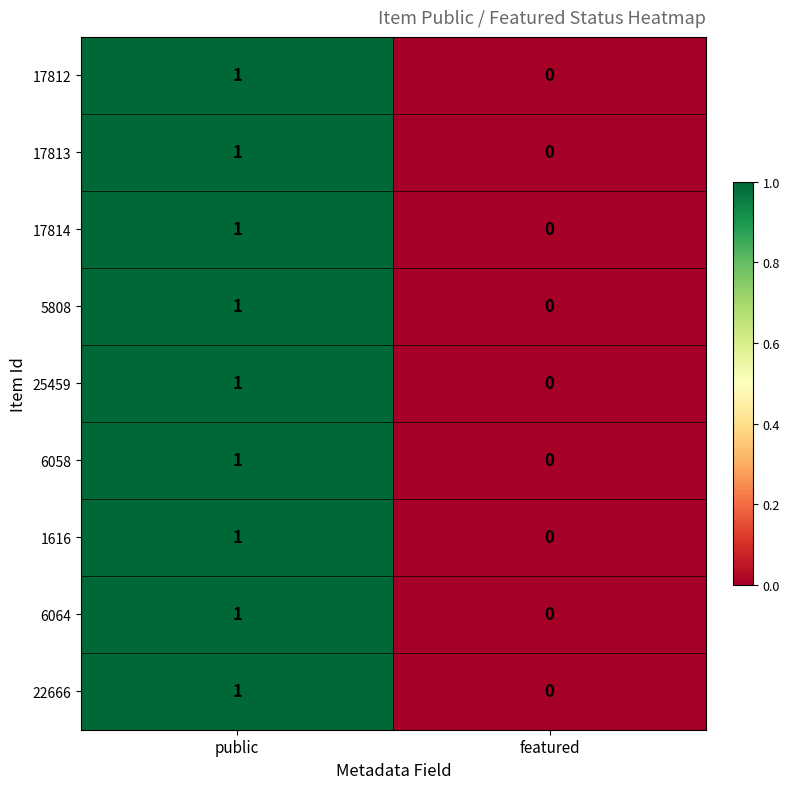

List the labels in order of 6064 value, smallest first.

featured, public